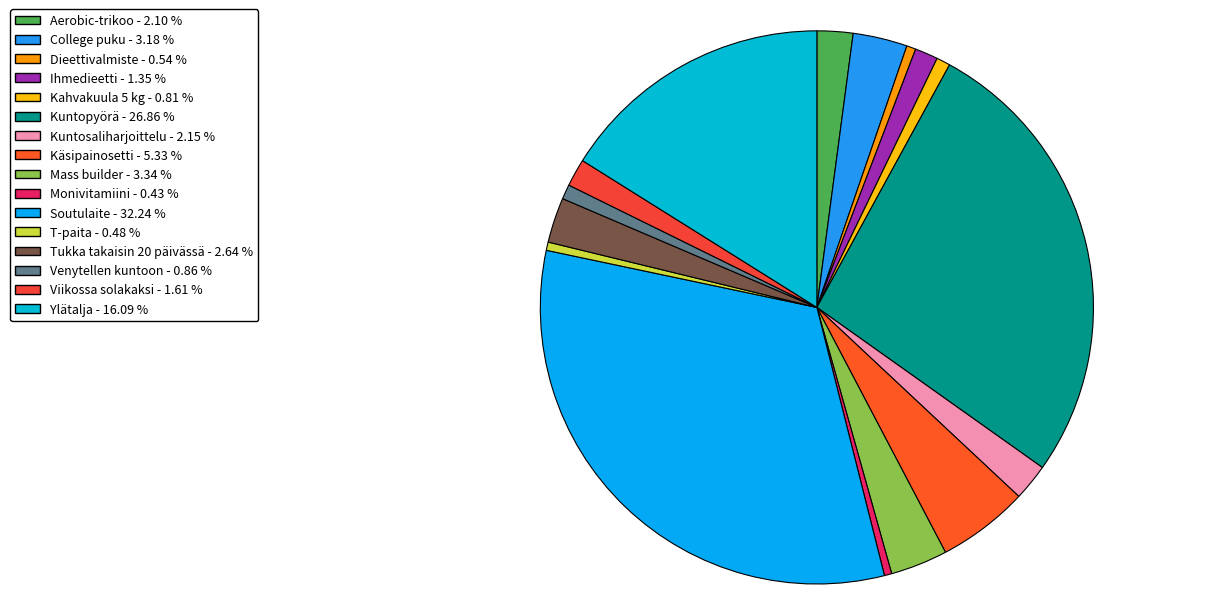

What is the smallest slice in the pie chart?

Monivitamiini